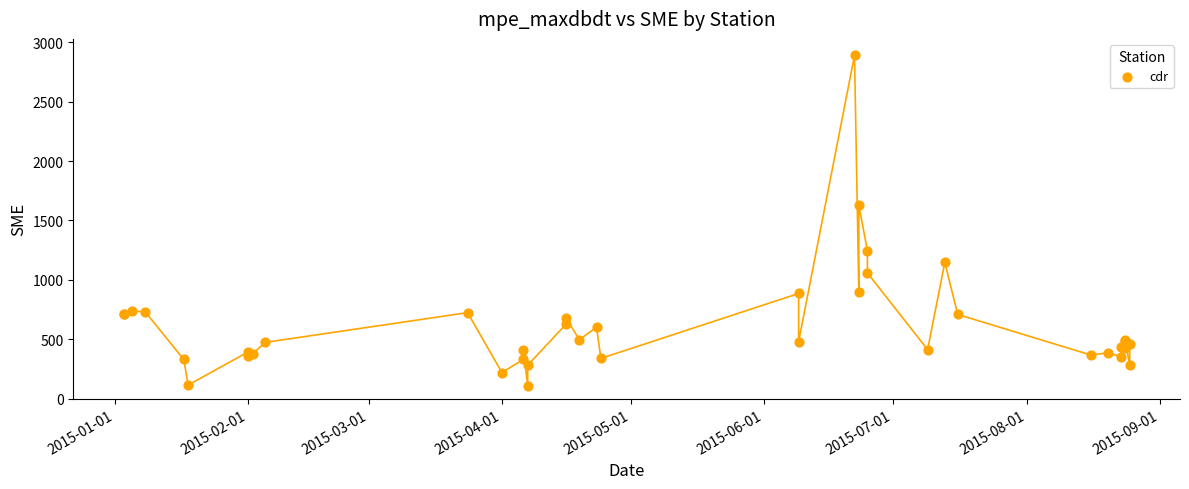

What Y value in the scatter plot is closest to 1498?

1631